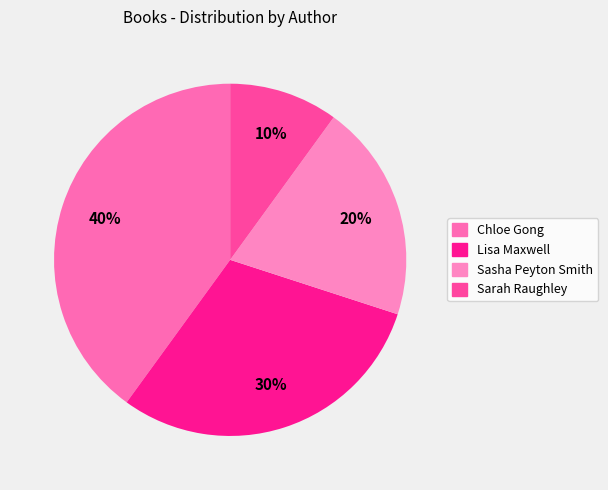

Which category has the smallest portion of the pie?

Sarah Raughley